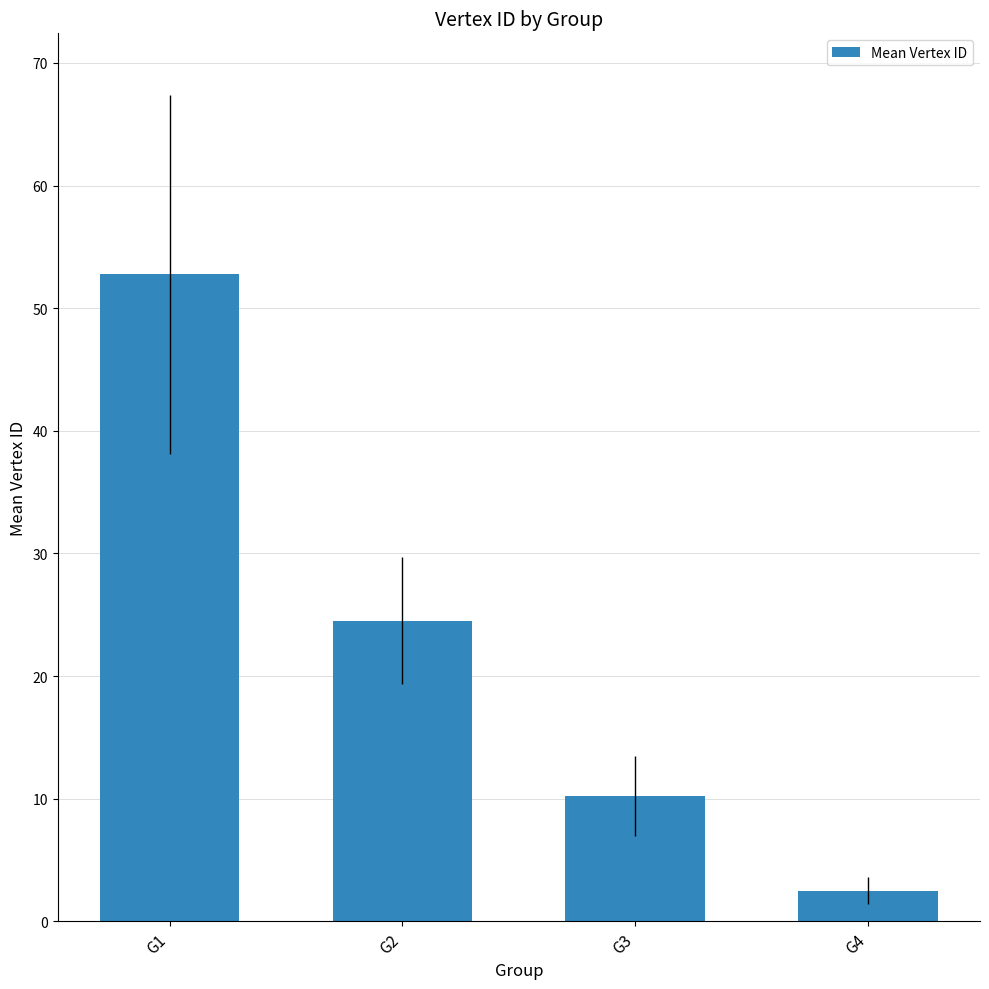

Which label corresponds to the largest value in the chart?

G1